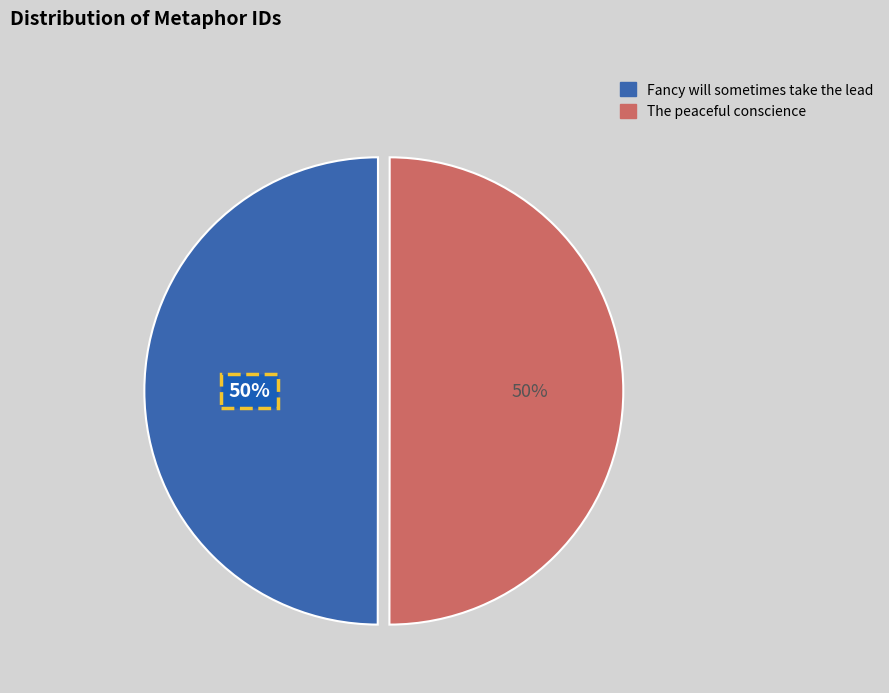

Combined, do Fancy will sometimes take the lead and The peaceful conscience account for over 50%?

Yes